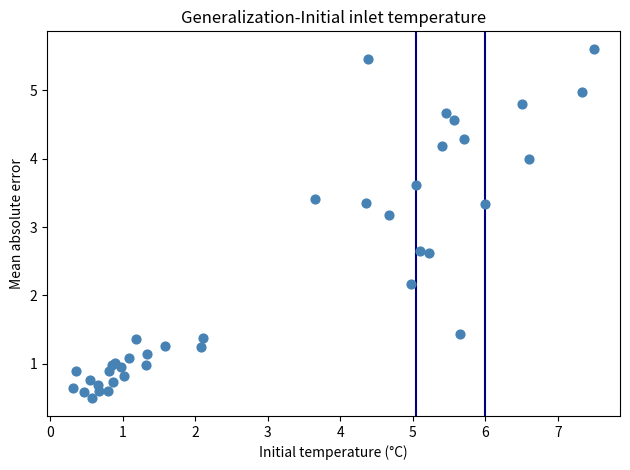

What Y value in the scatter plot is closest to 3?

3.2